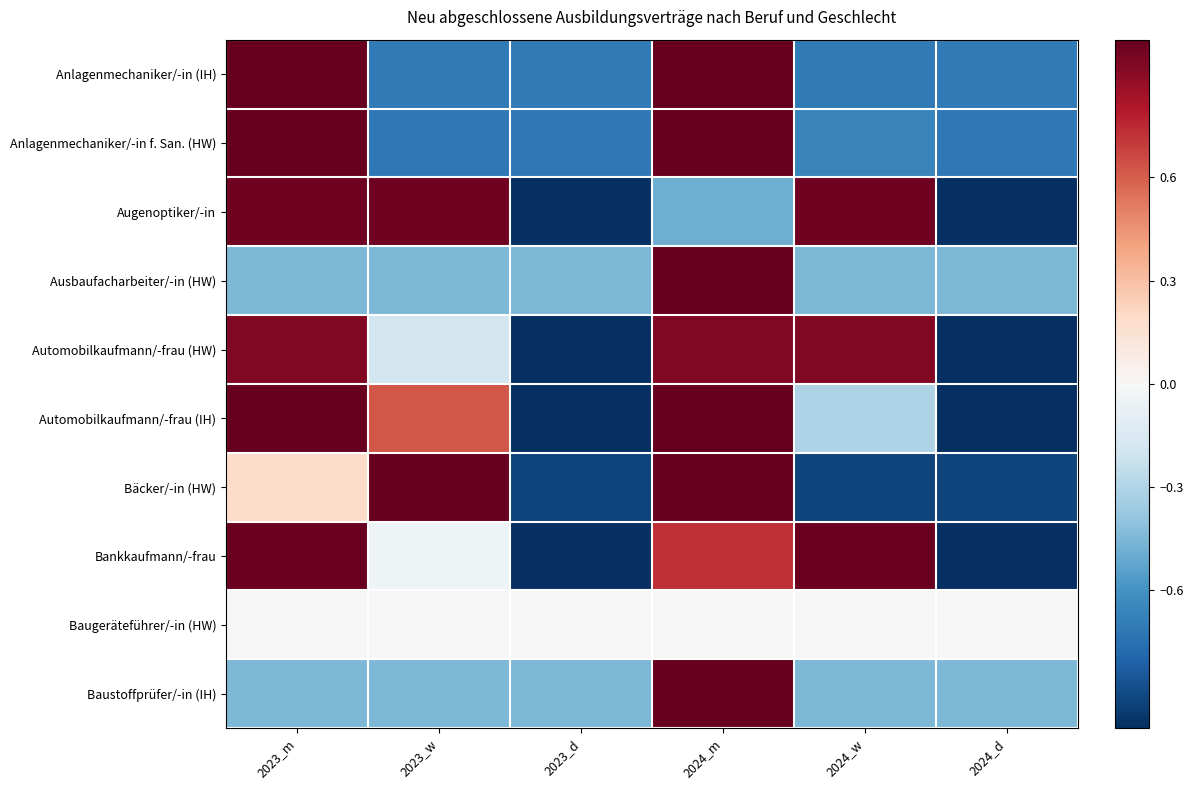

Reading left to right, list all the values displayed in this chart.

Anlagenmechaniker/-in (IH): 2023_m=1.0	2023_w=-0.7	2023_d=-0.7	2024_m=1.0	2024_w=-0.7	2024_d=-0.7
Anlagenmechaniker/-in f. San. (HW): 2023_m=1.0	2023_w=-0.7	2023_d=-0.7	2024_m=1.0	2024_w=-0.7	2024_d=-0.7
Augenoptiker/-in: 2023_m=1.0	2023_w=1.0	2023_d=-1.0	2024_m=-0.5	2024_w=1.0	2024_d=-1.0
Ausbaufacharbeiter/-in (HW): 2023_m=-0.4	2023_w=-0.4	2023_d=-0.4	2024_m=1.0	2024_w=-0.4	2024_d=-0.4
Automobilkaufmann/-frau (HW): 2023_m=0.9	2023_w=-0.2	2023_d=-1.0	2024_m=0.9	2024_w=0.9	2024_d=-1.0
Automobilkaufmann/-frau (IH): 2023_m=1.0	2023_w=0.6	2023_d=-1.0	2024_m=1.0	2024_w=-0.3	2024_d=-1.0
Bäcker/-in (HW): 2023_m=0.2	2023_w=1.0	2023_d=-0.9	2024_m=1.0	2024_w=-0.9	2024_d=-0.9
Bankkaufmann/-frau: 2023_m=1.0	2023_w=-0.0	2023_d=-1.0	2024_m=0.7	2024_w=1.0	2024_d=-1.0
Baugeräteführer/-in (HW): 2023_m=0.0	2023_w=0.0	2023_d=0.0	2024_m=0.0	2024_w=0.0	2024_d=0.0
Baustoffprüfer/-in (IH): 2023_m=-0.4	2023_w=-0.4	2023_d=-0.4	2024_m=1.0	2024_w=-0.4	2024_d=-0.4